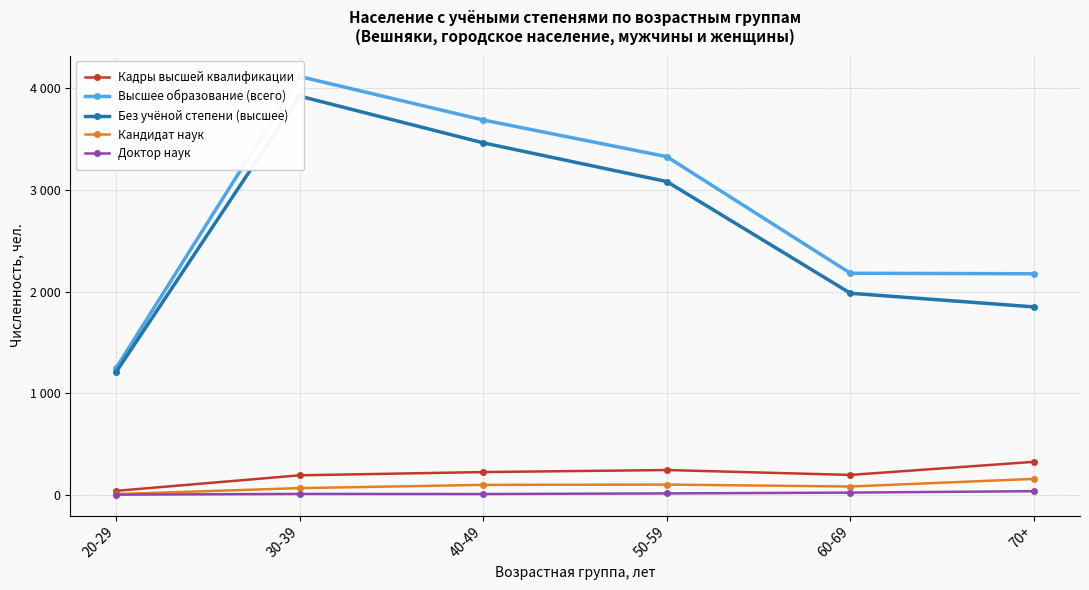

Reading left to right, list all the values displayed in this chart.

Кадры высшей квалификации: 20-29=40	30-39=193	40-49=225	50-59=245	60-69=197	70+=326
Высшее образование (всего): 20-29=1246	30-39=4117	40-49=3689	50-59=3328	60-69=2181	70+=2176
Без учёной степени (высшее): 20-29=1206	30-39=3924	40-49=3464	50-59=3083	60-69=1984	70+=1850
Кандидат наук: 20-29=8	30-39=67	40-49=99	50-59=102	60-69=83	70+=158
Доктор наук: 20-29=3	30-39=10	40-49=9	50-59=15	60-69=23	70+=37